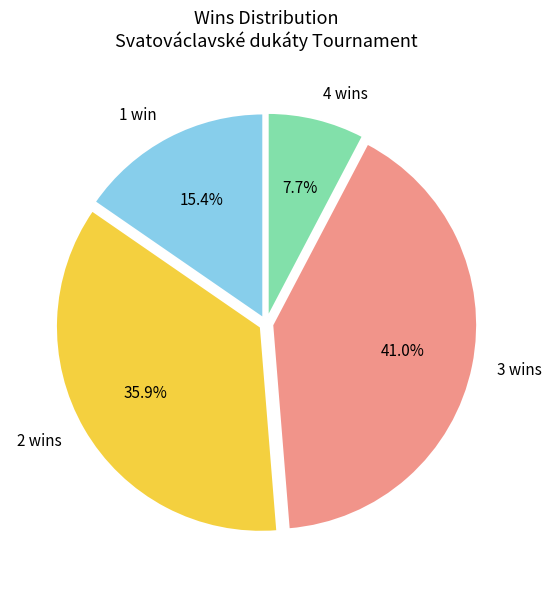

What is the total percentage of 3 wins and 4 wins?

48.7%